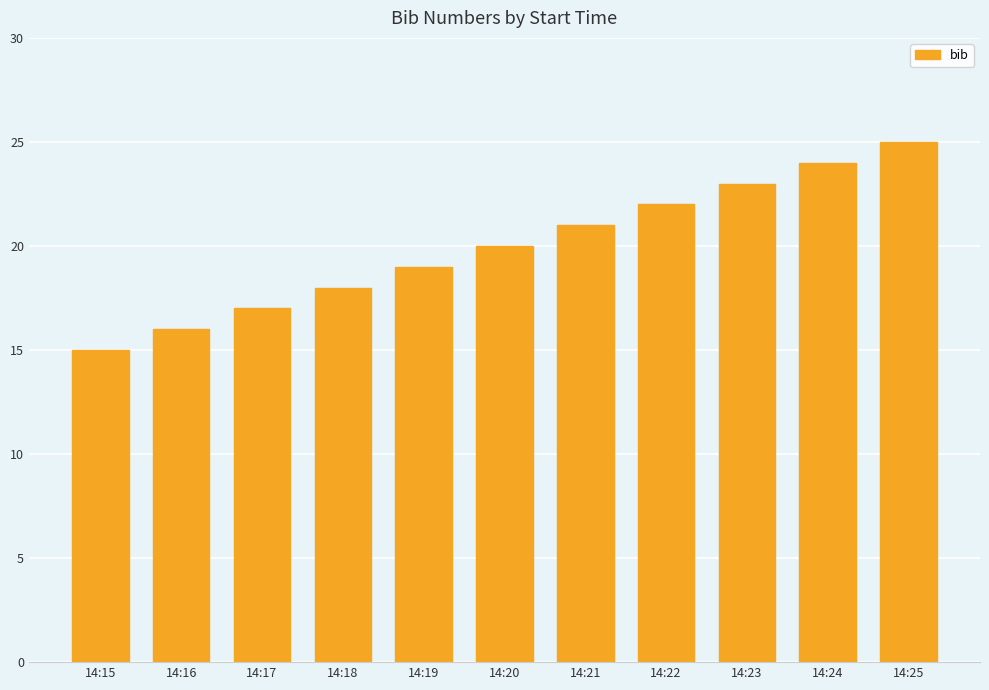

How many values are between 17 and 23?

7